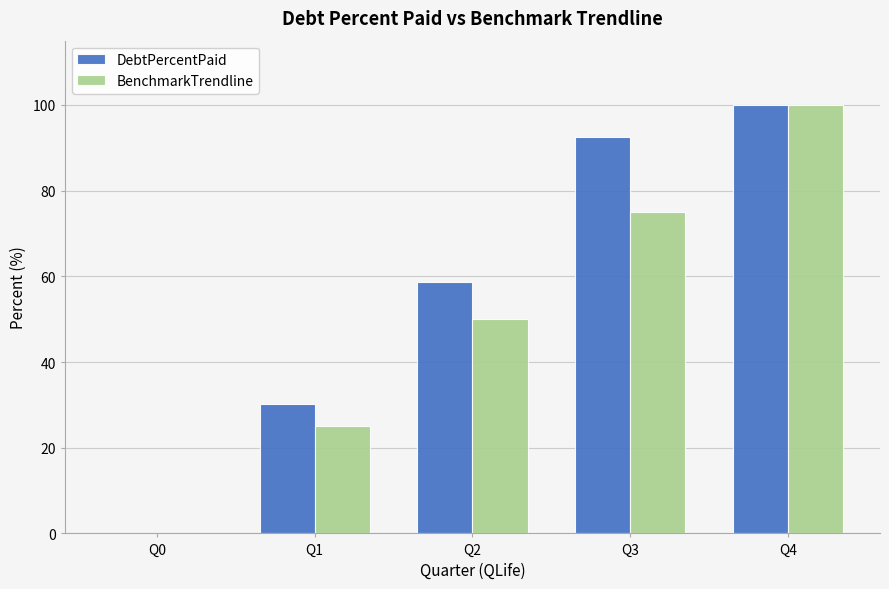

How many data points in DebtPercentPaid are above 58?

3